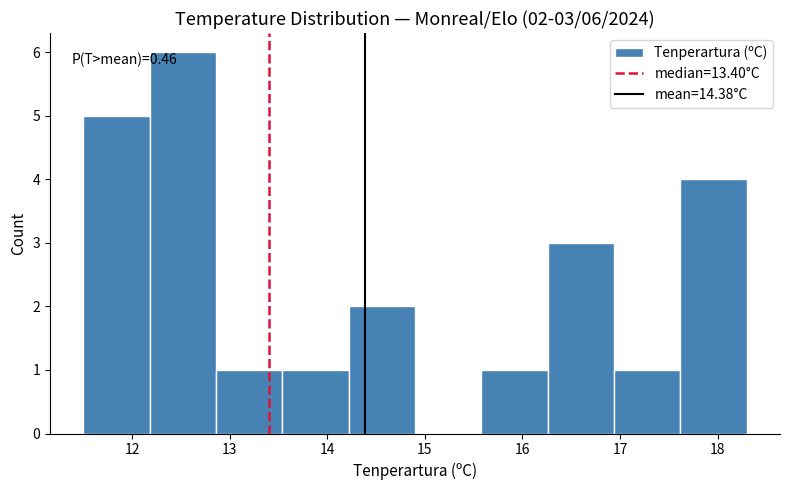

Which range on the x-axis has the tallest bar?

12.18 to 12.86